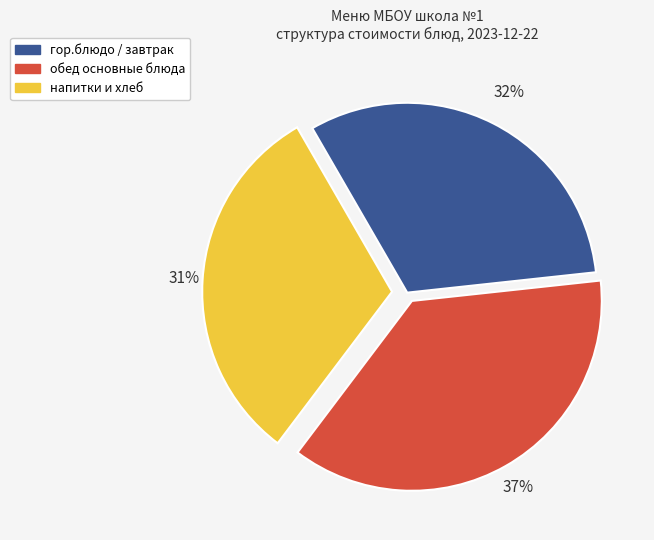

Count the number of slices in the pie.

3